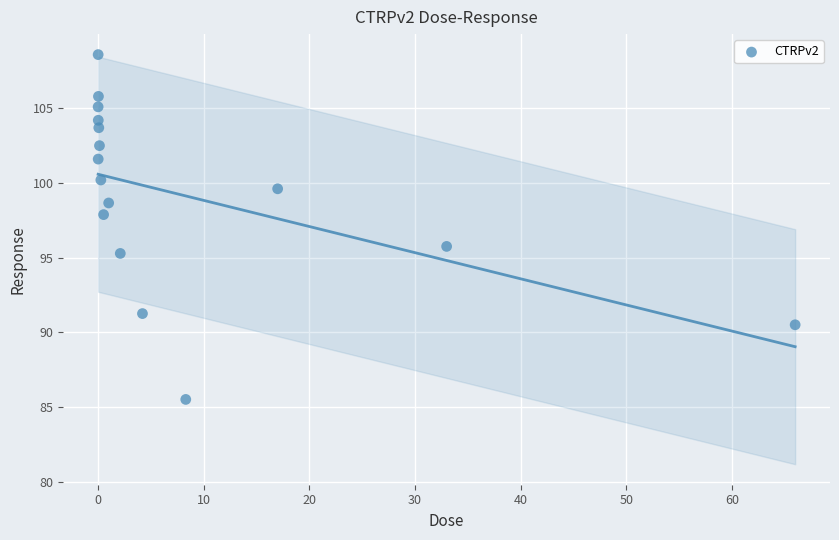

What Y value in the scatter plot is closest to 97?

97.9